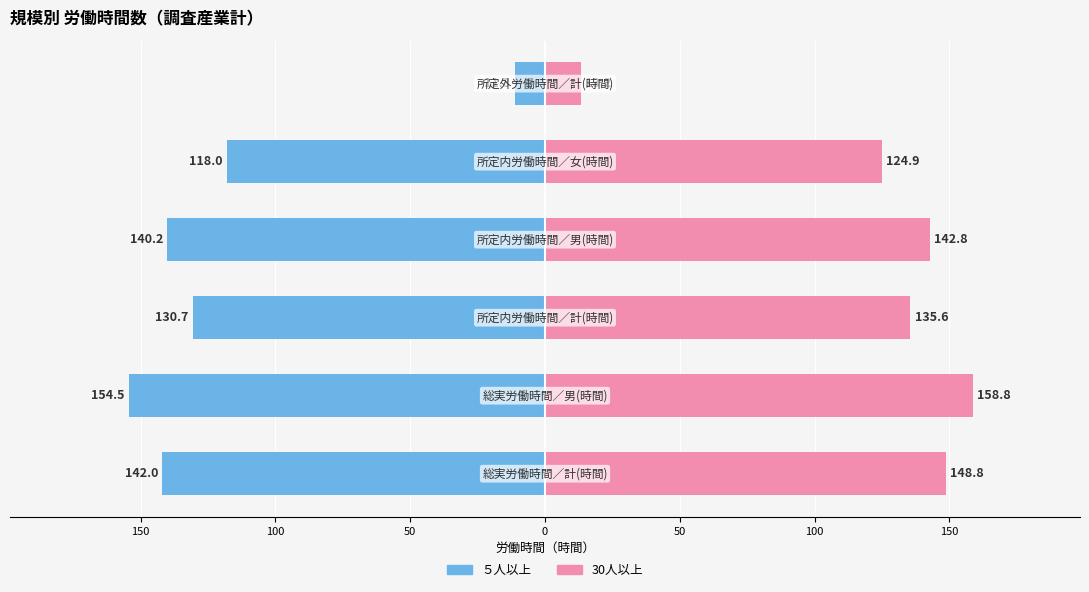

Is the value of ５人以上 at 0 greater than the value of 30人以上 at 200?

No